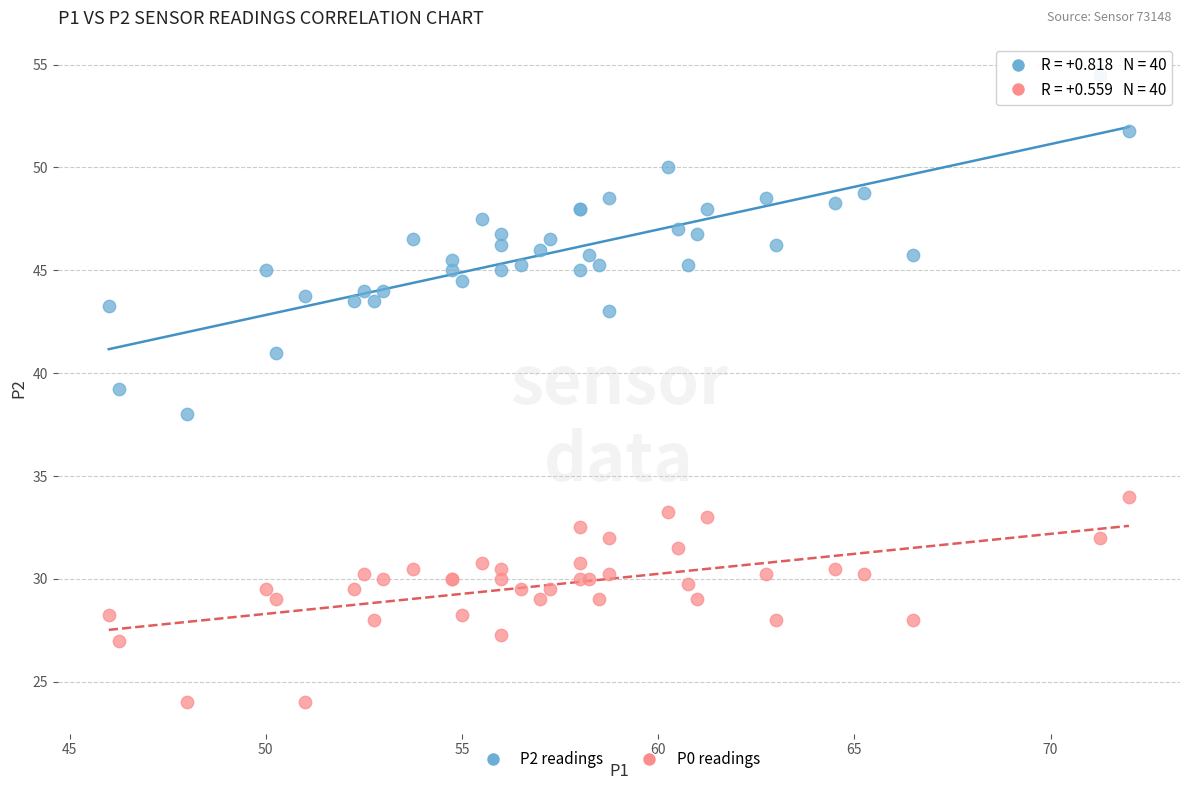

What are all the series names shown in the legend?

P2 readings, P0 readings